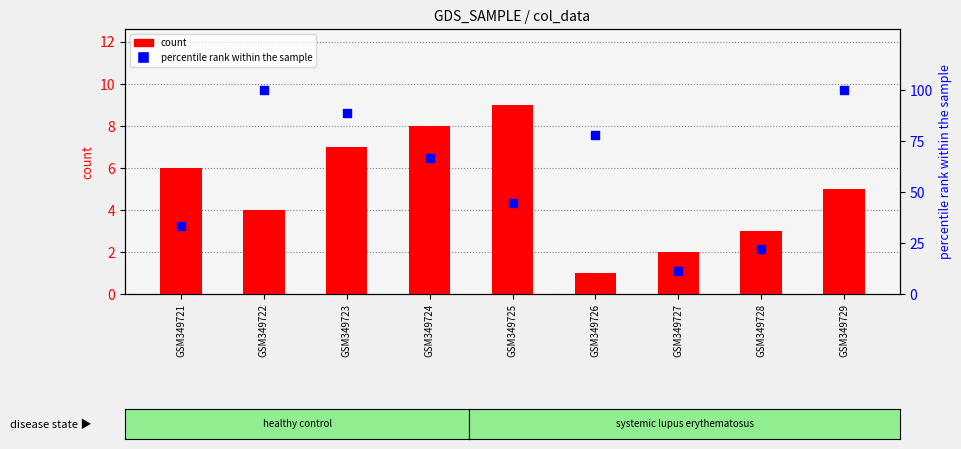

At how many categories does at least one series exceed 83?

3